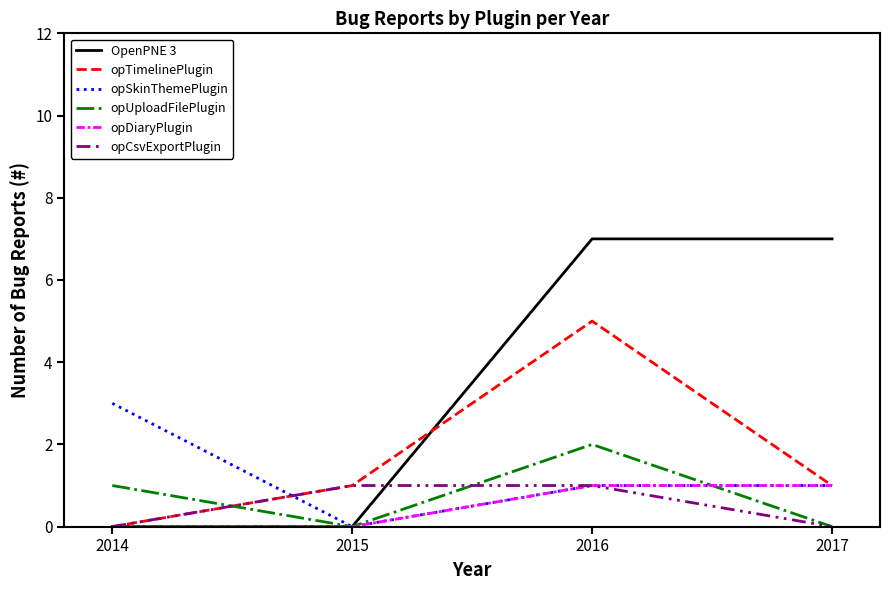

Which series has the largest total across all categories?

OpenPNE 3